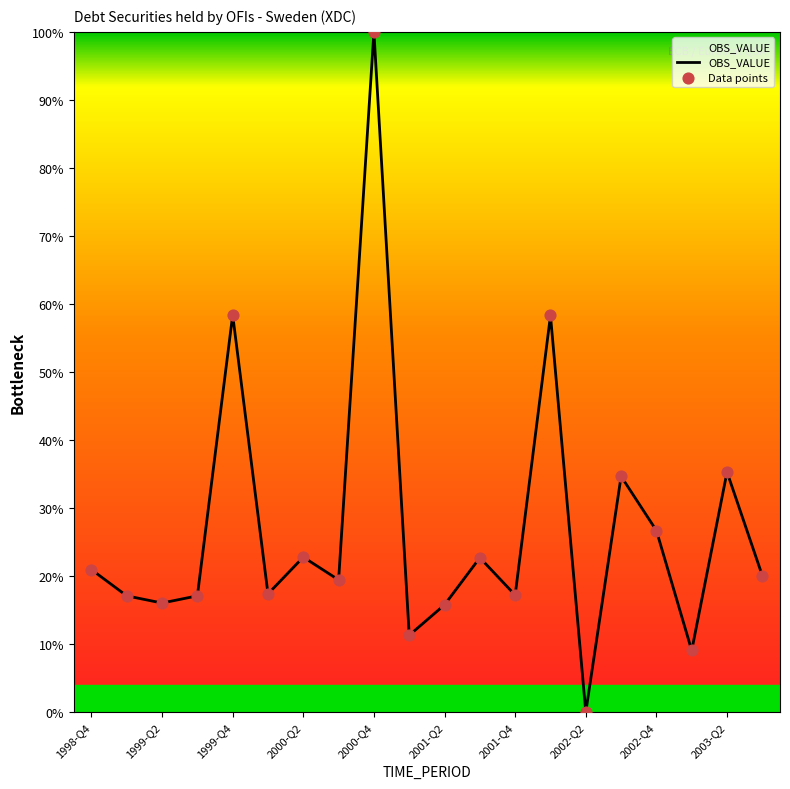

What is the difference between the maximum and minimum values?

100.0